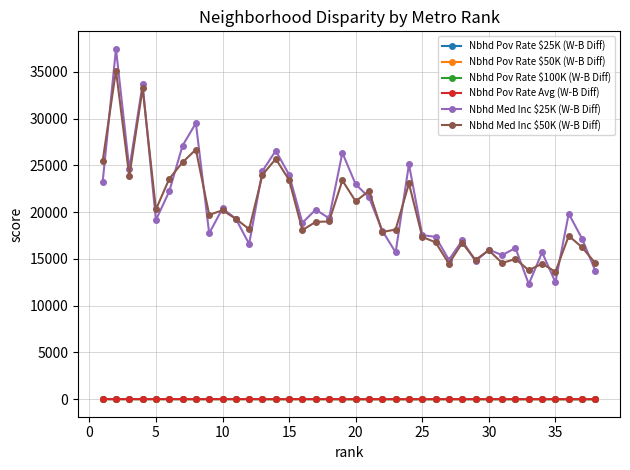

Which series has the largest range (max minus min)?

Nbhd Med Inc $25K (W-B Diff)